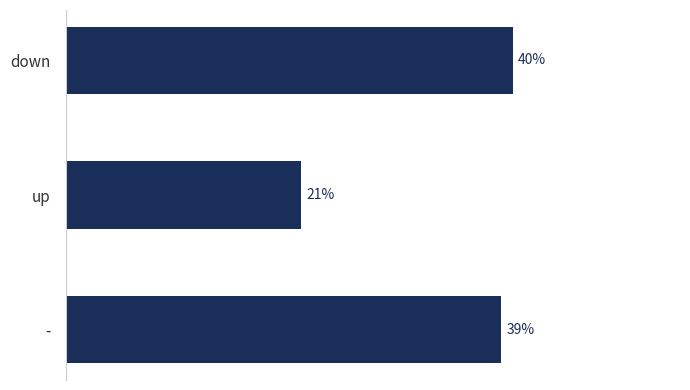

What is the label of the 1st bar from the top?

down